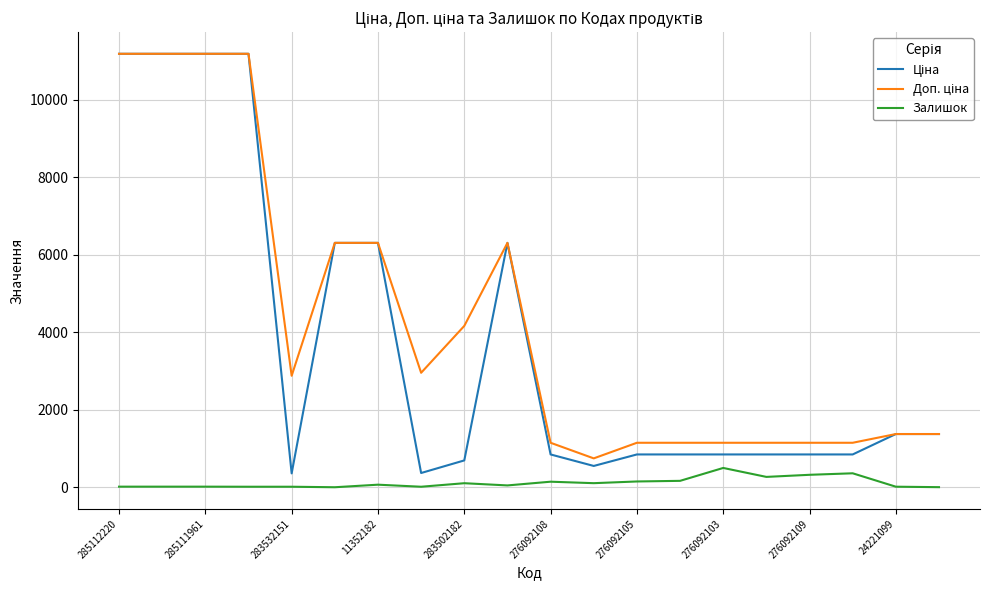

What is the maximum value shown in the chart?

11188.2